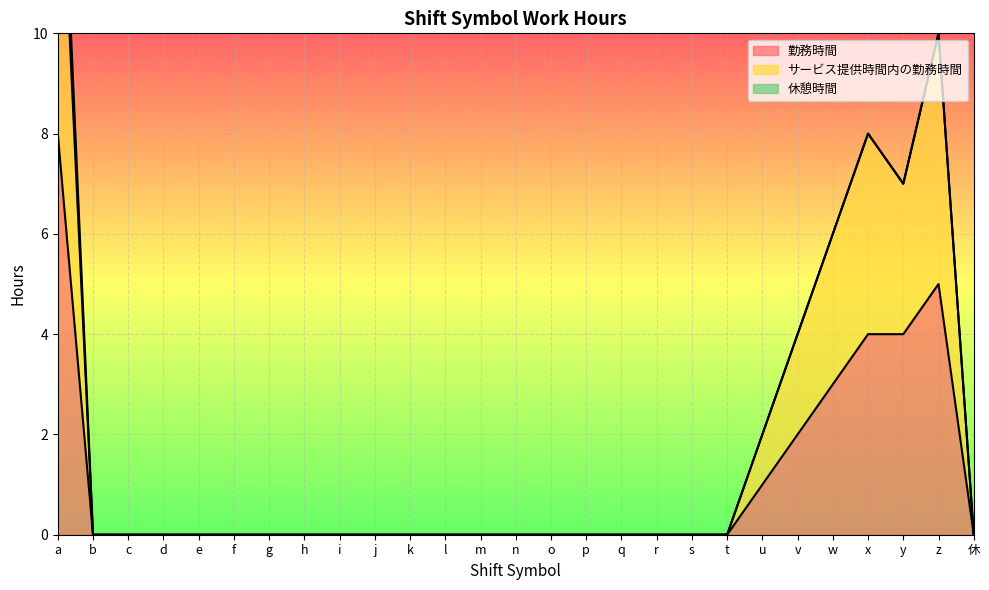

Reading left to right, what are all the values shown in this chart?

勤務時間: 8	0	0	0	0	0	0	0	0	0	0	0	0	0	0	0	0	0	0	0	1	2	3	4	4	5	0
サービス提供時間内の勤務時間: 15	0	0	0	0	0	0	0	0	0	0	0	0	0	0	0	0	0	0	0	2	4	6	8	7	10	0